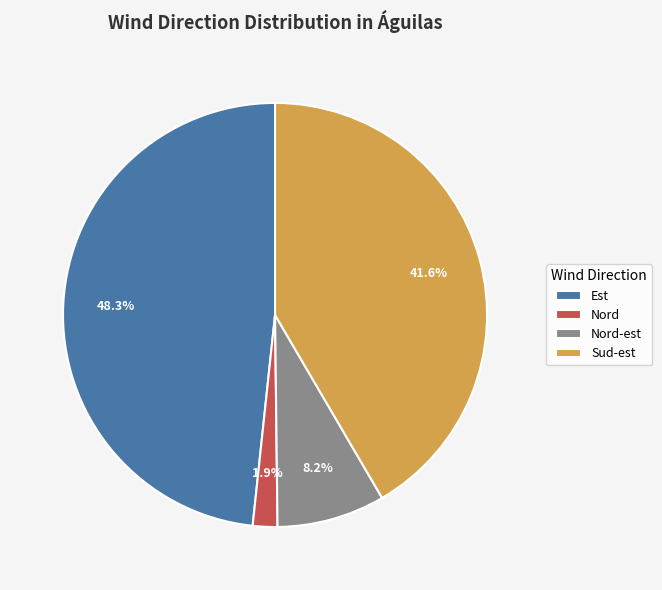

What is the ratio of the value at Nord-est to the value at Est?

0.2